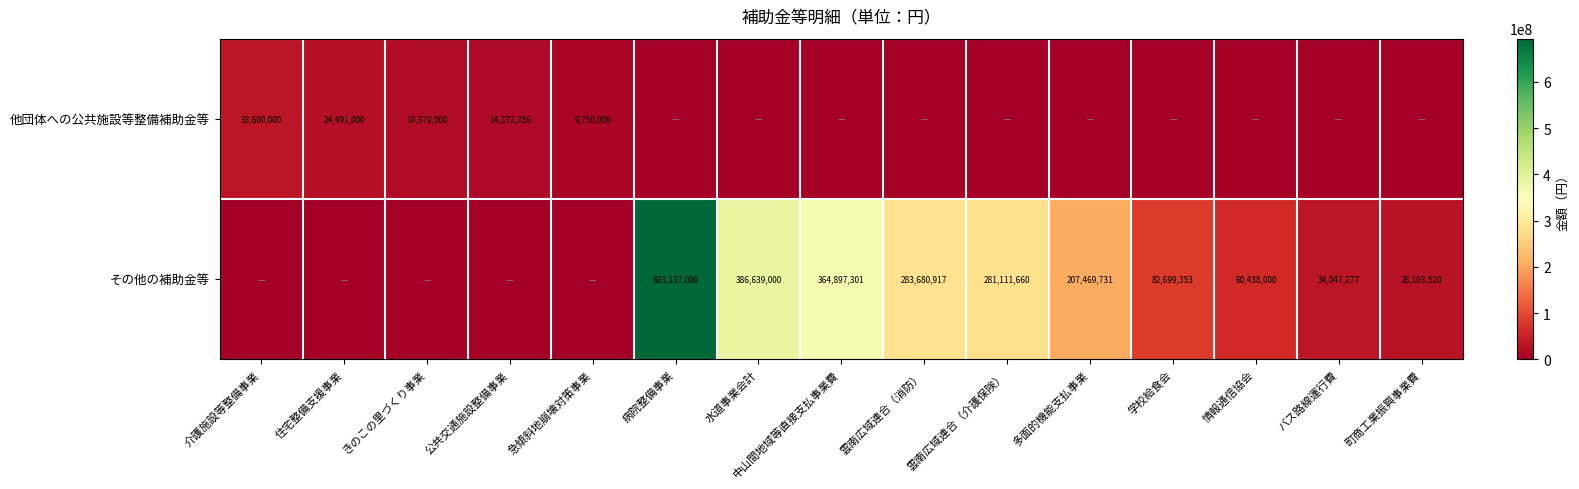

The その他の補助金等 series shows 580062234 at 水道事業会計. True or false?

False